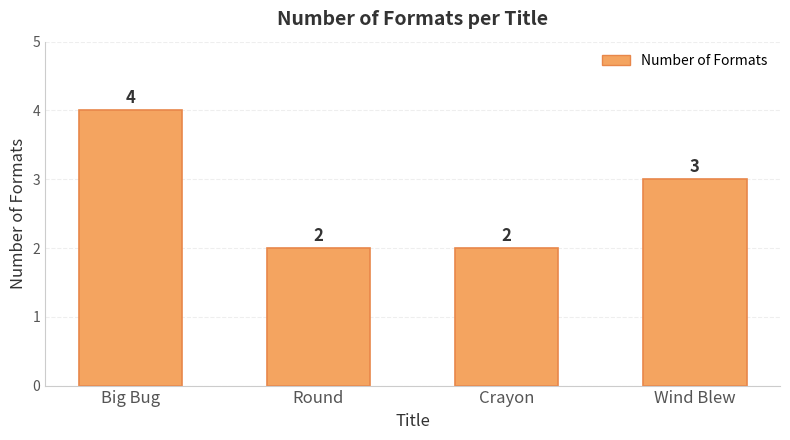

What is the value of the 3rd bar from the left?

2